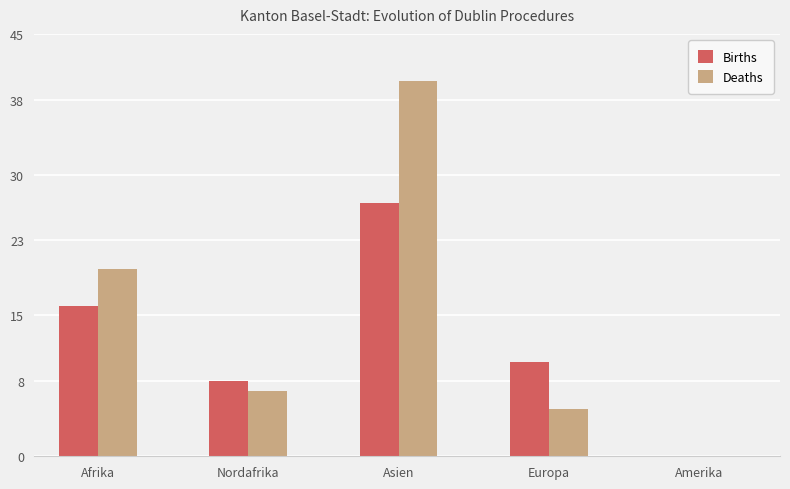

How many groups of bars are there?

5